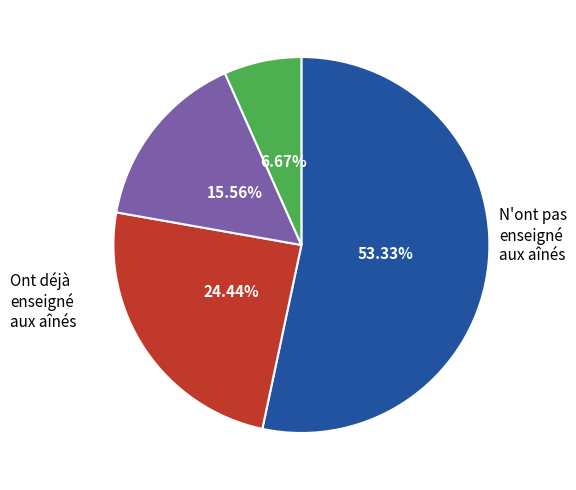

Is there a majority slice in this chart?

Yes